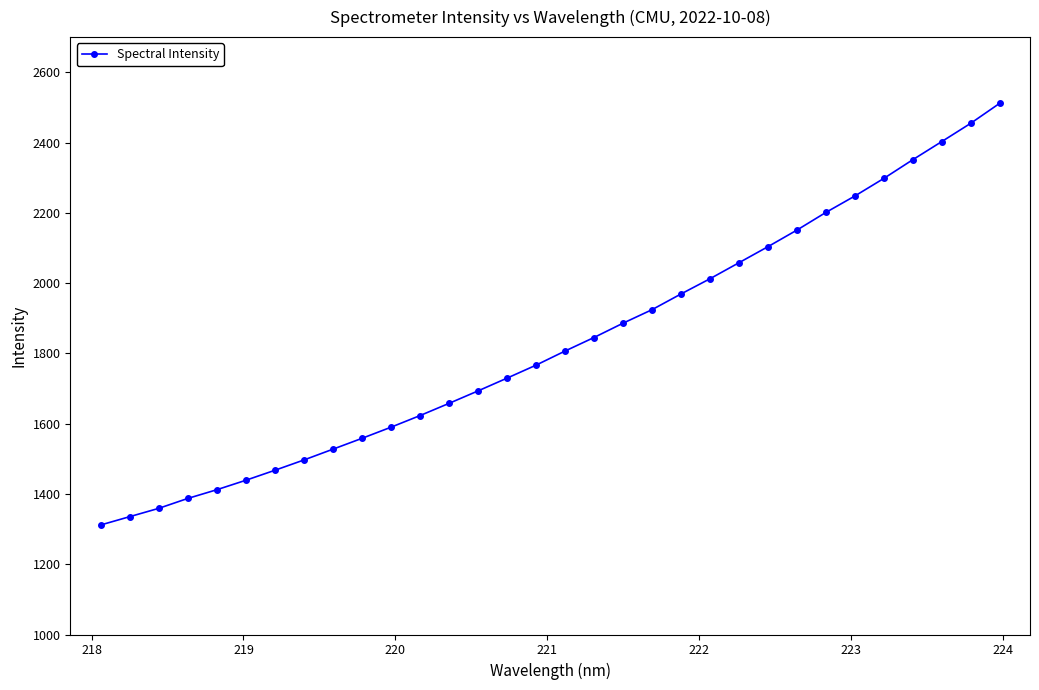

Reading right to left, what are all the values shown in this chart?

2511.6	2454.6	2402.6	2351.0	2297.8	2247.7	2201.0	2150.7	2103.5	2057.8	2012.2	1968.9	1924.2	1885.8	1845.1	1806.5	1766.3	1729.4	1693.1	1657.6	1622.9	1589.8	1558.1	1527.3	1496.6	1467.3	1438.9	1412.0	1387.2	1359.0	1335.3	1311.6